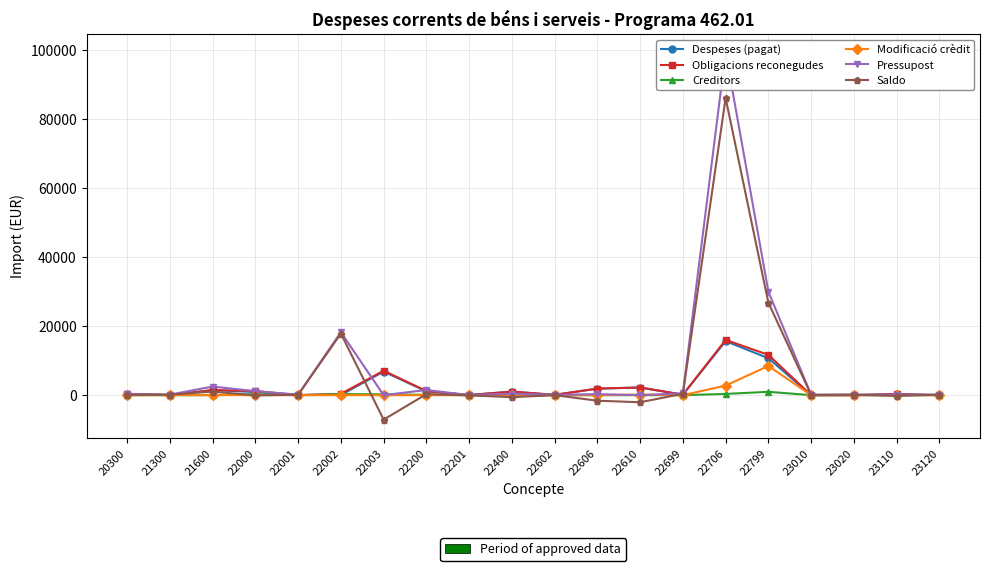

At which category is the sum across all series the highest?

22706